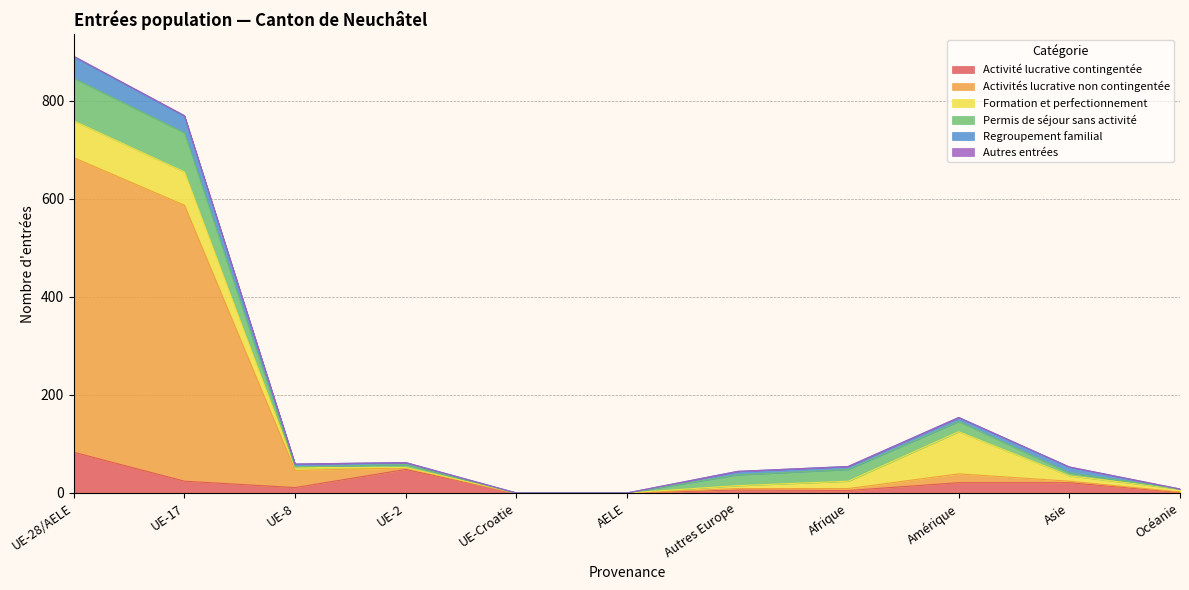

What is the value of the Activités lucrative non contingentée point at the 7th from the left?

9